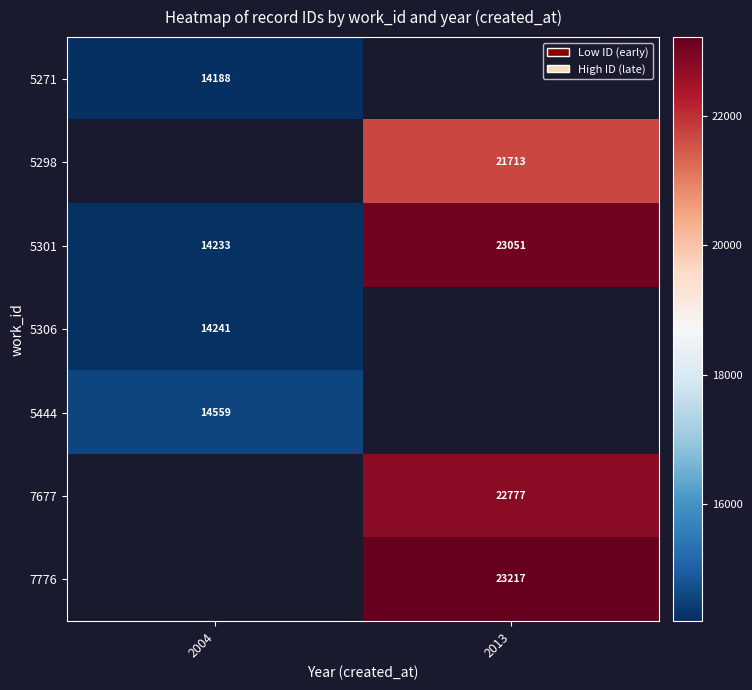

The 7776 series shows 23217 at 2013. True or false?

True